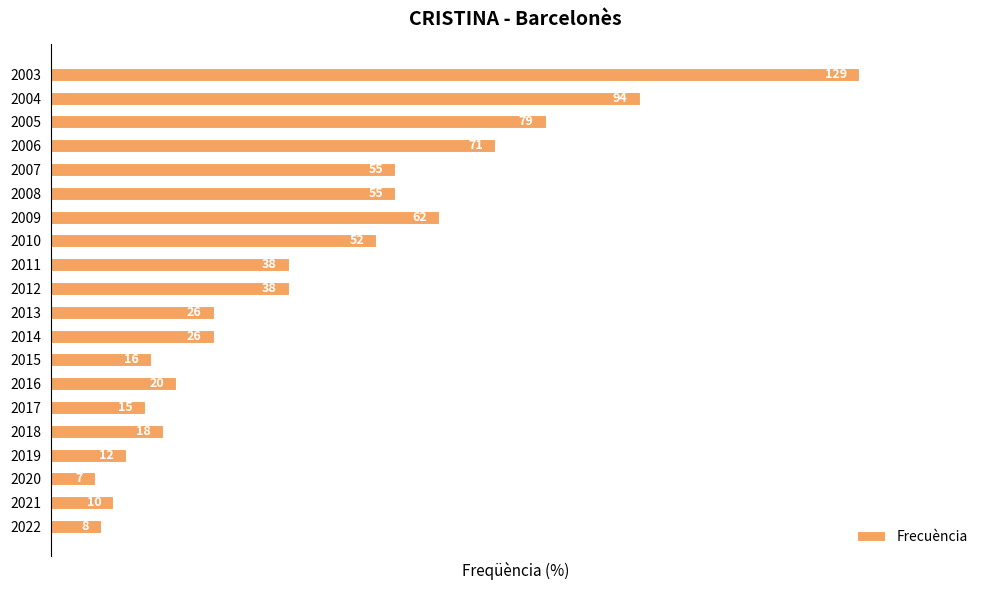

Are the bars horizontal?

Yes